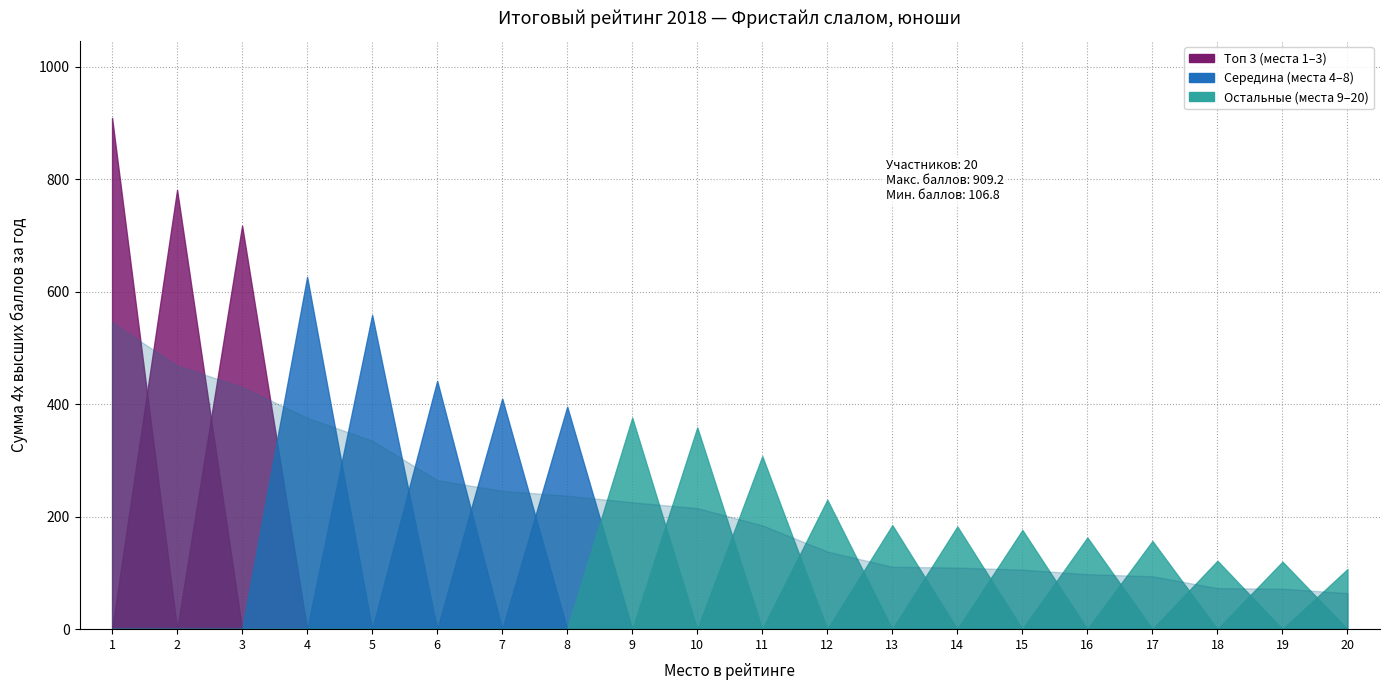

What is the difference between the highest and lowest values at 3?

717.6